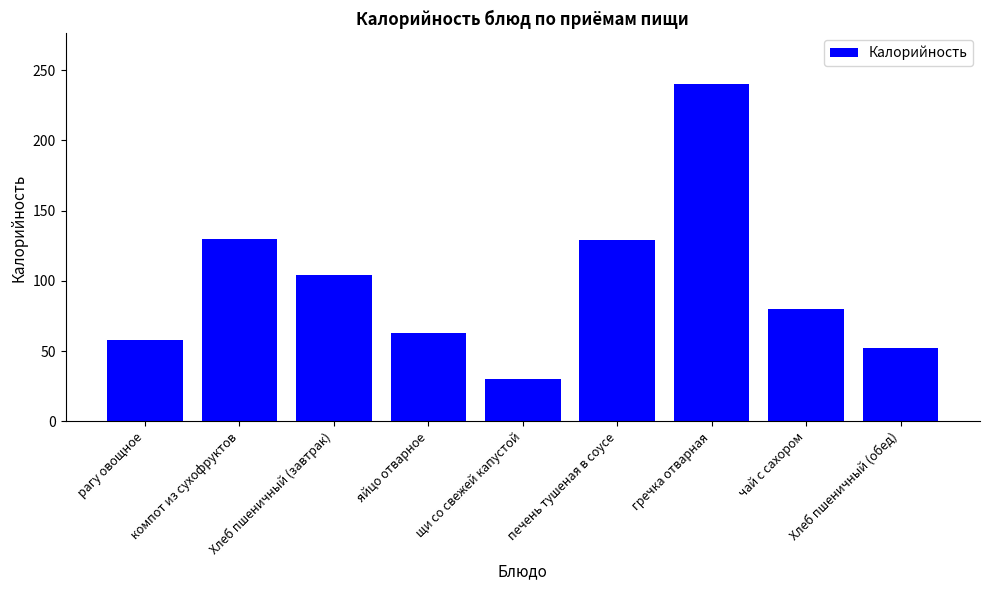

What is the sum of the values at чай с сахором and Хлеб пшеничный (завтрак)?

184.0